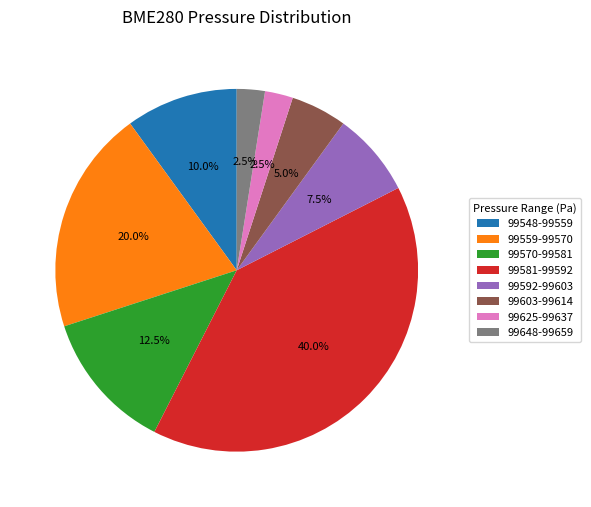

What is the ratio of the value at 99648-99659 to the value at 99625-99637?

1.0